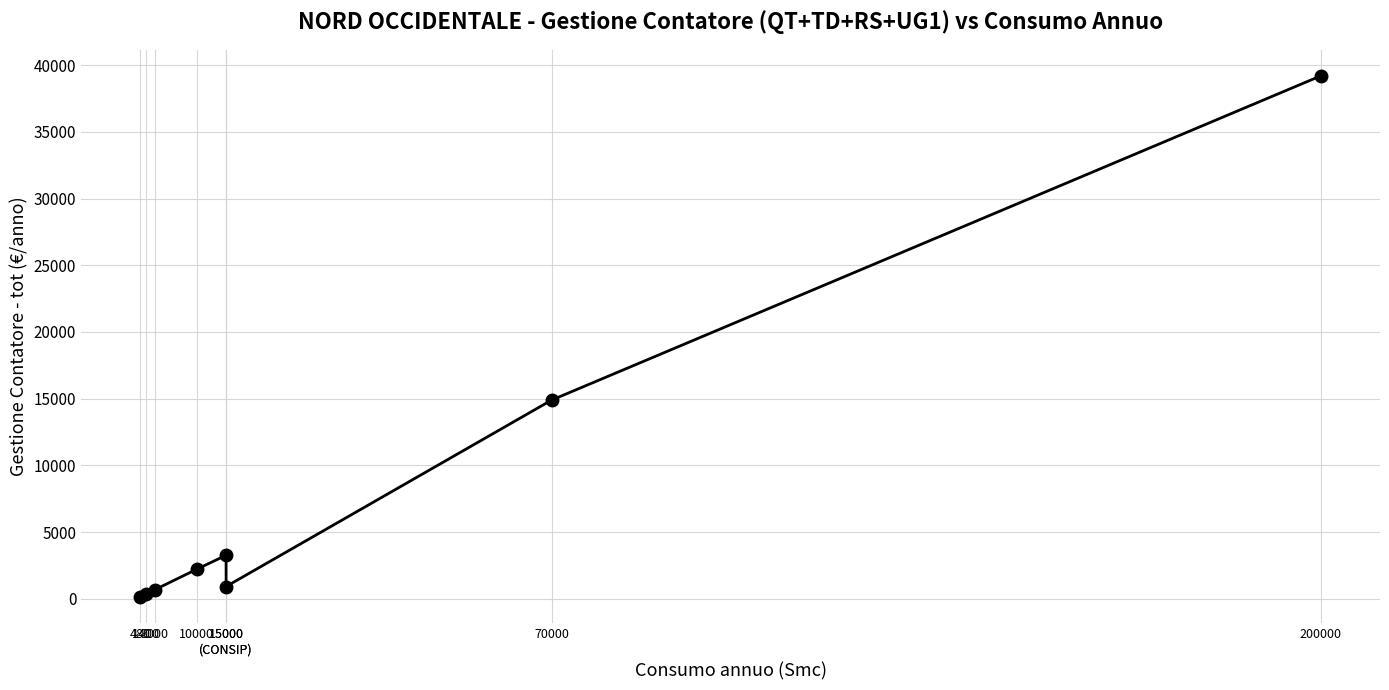

Reading right to left, what are all the values shown in this chart?

39207.2	14890.7	913.0	3257.0	2199.4	682.4	314.9	103.9